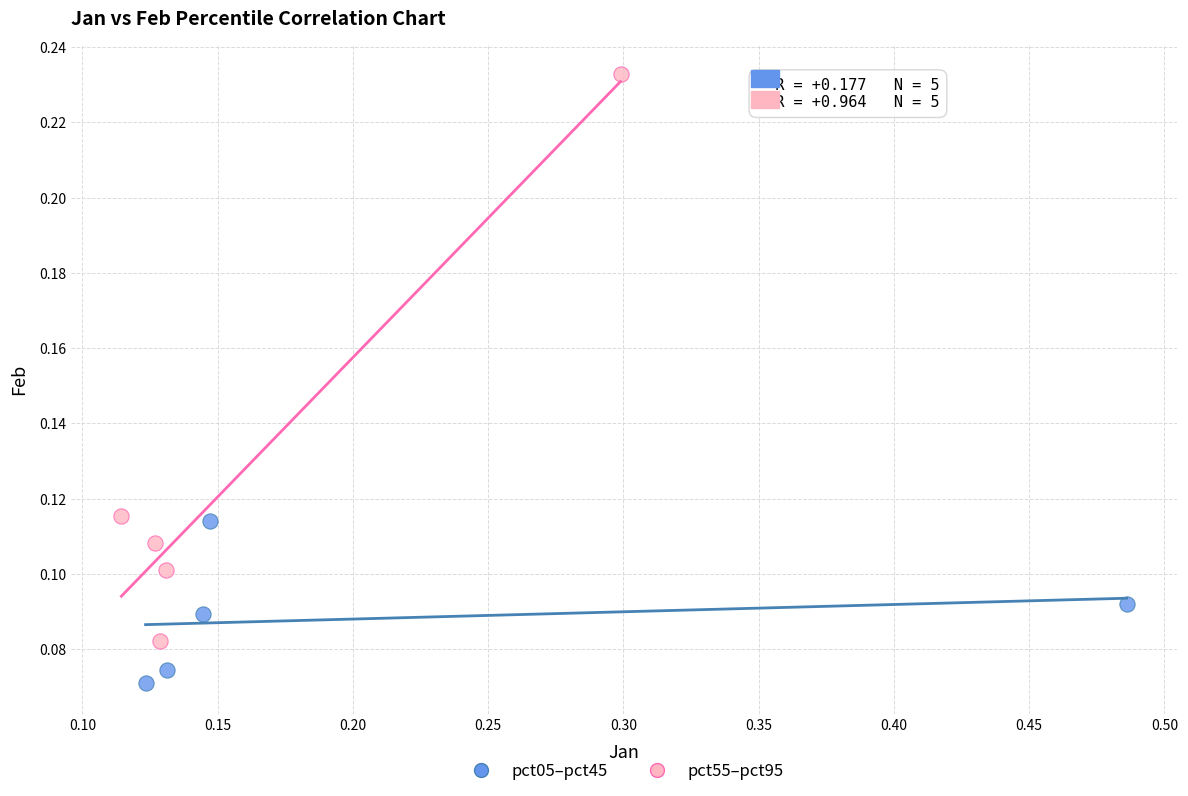

Which series contains the highest Y value?

pct55–pct95